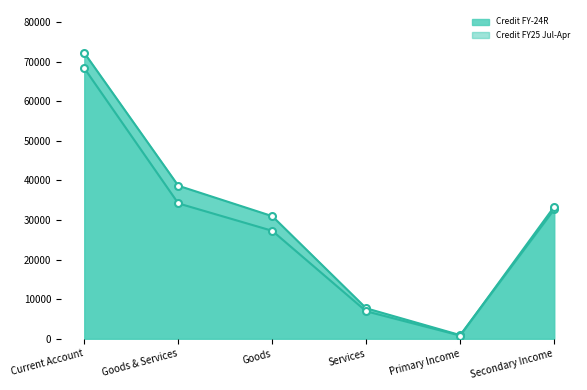

True or false: Net FY-24R and Credit FY-24R intersect in this chart.

False